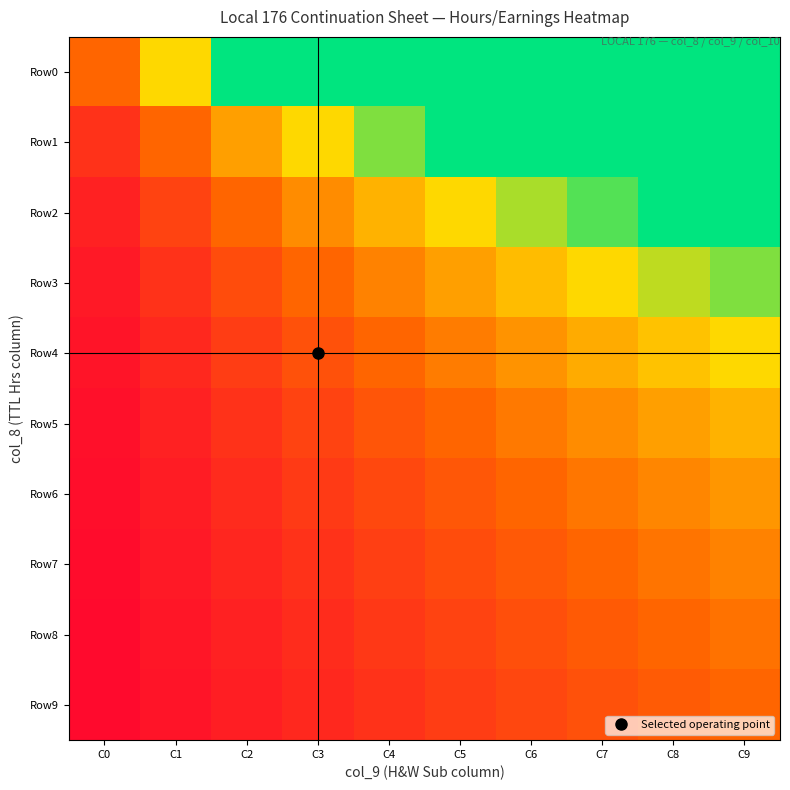

Reading left to right, transcribe all the data shown in this chart.

Row0: C0=0.3	C1=0.7	C2=1.0	C3=1.0	C4=1.0	C5=1.0	C6=1.0	C7=1.0	C8=1.0	C9=1.0
Row1: C0=0.2	C1=0.3	C2=0.5	C3=0.7	C4=0.8	C5=1.0	C6=1.0	C7=1.0	C8=1.0	C9=1.0
Row2: C0=0.1	C1=0.2	C2=0.3	C3=0.4	C4=0.6	C5=0.7	C6=0.8	C7=0.9	C8=1.0	C9=1.0
Row3: C0=0.1	C1=0.2	C2=0.2	C3=0.3	C4=0.4	C5=0.5	C6=0.6	C7=0.7	C8=0.8	C9=0.8
Row4: C0=0.1	C1=0.1	C2=0.2	C3=0.3	C4=0.3	C5=0.4	C6=0.5	C7=0.5	C8=0.6	C9=0.7
Row5: C0=0.1	C1=0.1	C2=0.2	C3=0.2	C4=0.3	C5=0.3	C6=0.4	C7=0.4	C8=0.5	C9=0.6
Row6: C0=0.0	C1=0.1	C2=0.1	C3=0.2	C4=0.2	C5=0.3	C6=0.3	C7=0.4	C8=0.4	C9=0.5
Row7: C0=0.0	C1=0.1	C2=0.1	C3=0.2	C4=0.2	C5=0.2	C6=0.3	C7=0.3	C8=0.4	C9=0.4
Row8: C0=0.0	C1=0.1	C2=0.1	C3=0.1	C4=0.2	C5=0.2	C6=0.3	C7=0.3	C8=0.3	C9=0.4
Row9: C0=0.0	C1=0.1	C2=0.1	C3=0.1	C4=0.2	C5=0.2	C6=0.2	C7=0.3	C8=0.3	C9=0.3